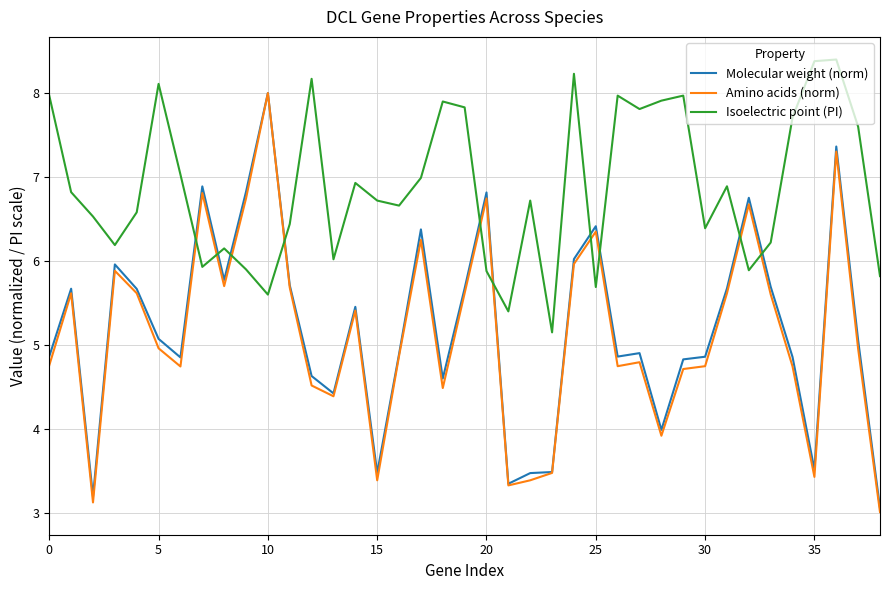

What is the minimum value shown in the chart?

3.0